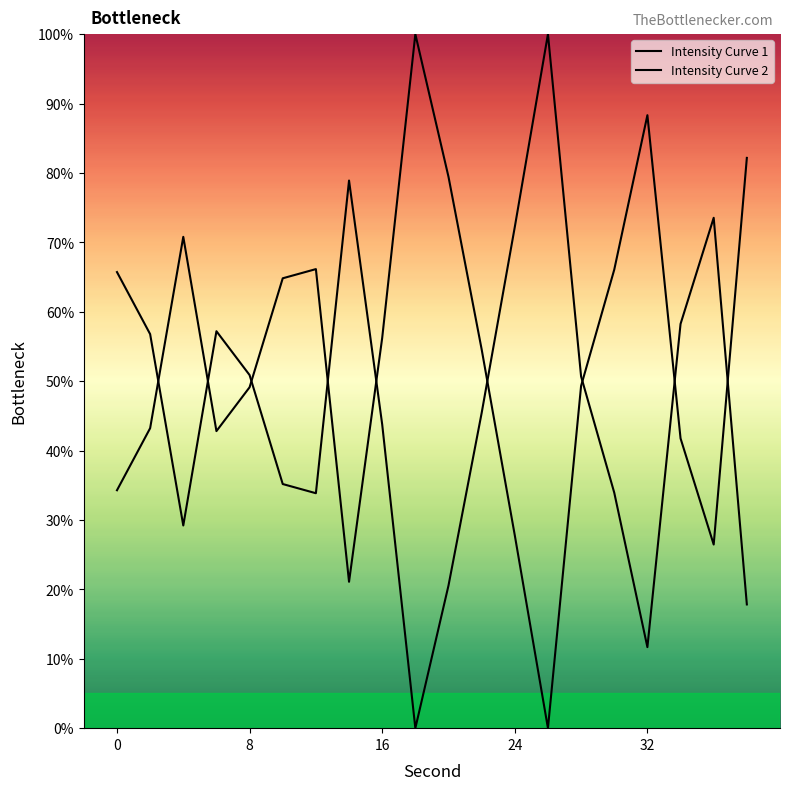

What is the difference between the maximum and second lowest values in the Intensity Curve 2 series?

88.3